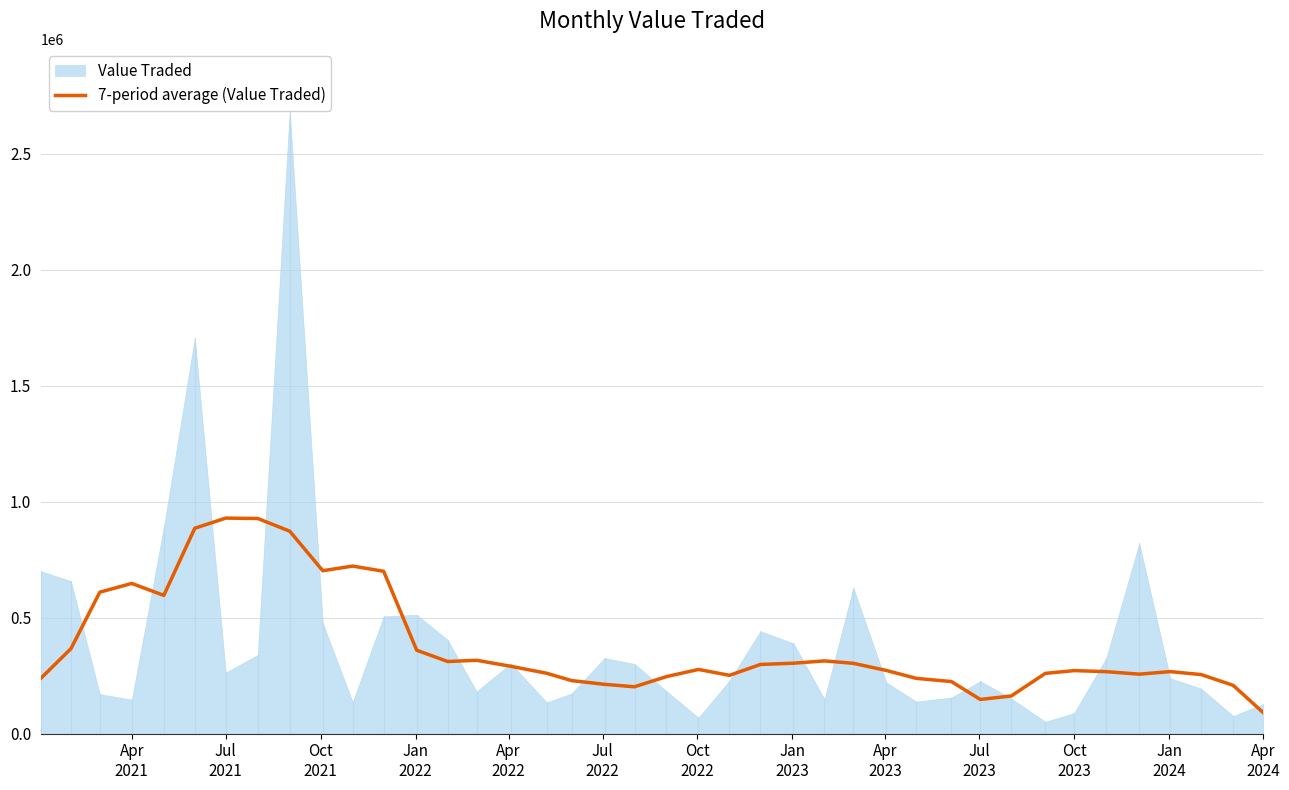

Count the number of values greater than 276997.

20